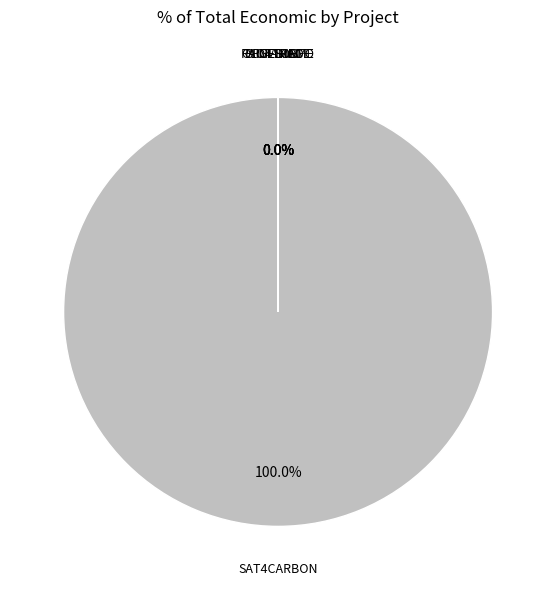

The GELOB slice represents 0% of the pie. True or false?

True